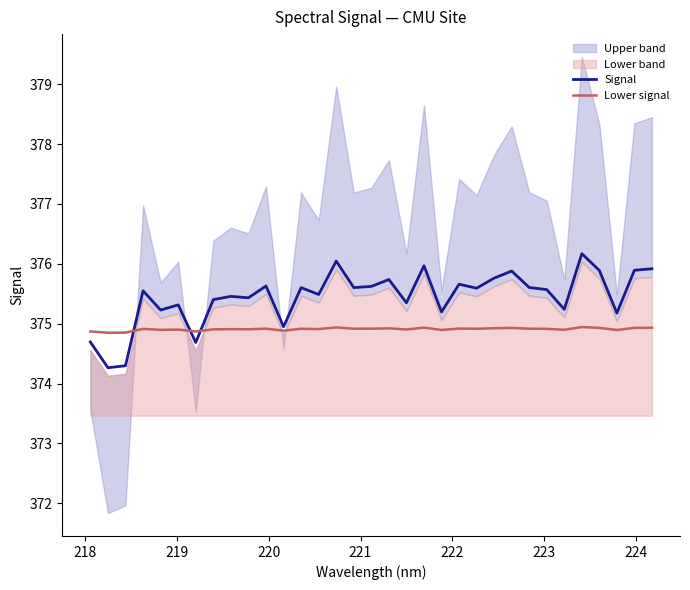

What is the maximum value for Lower signal?

374.9